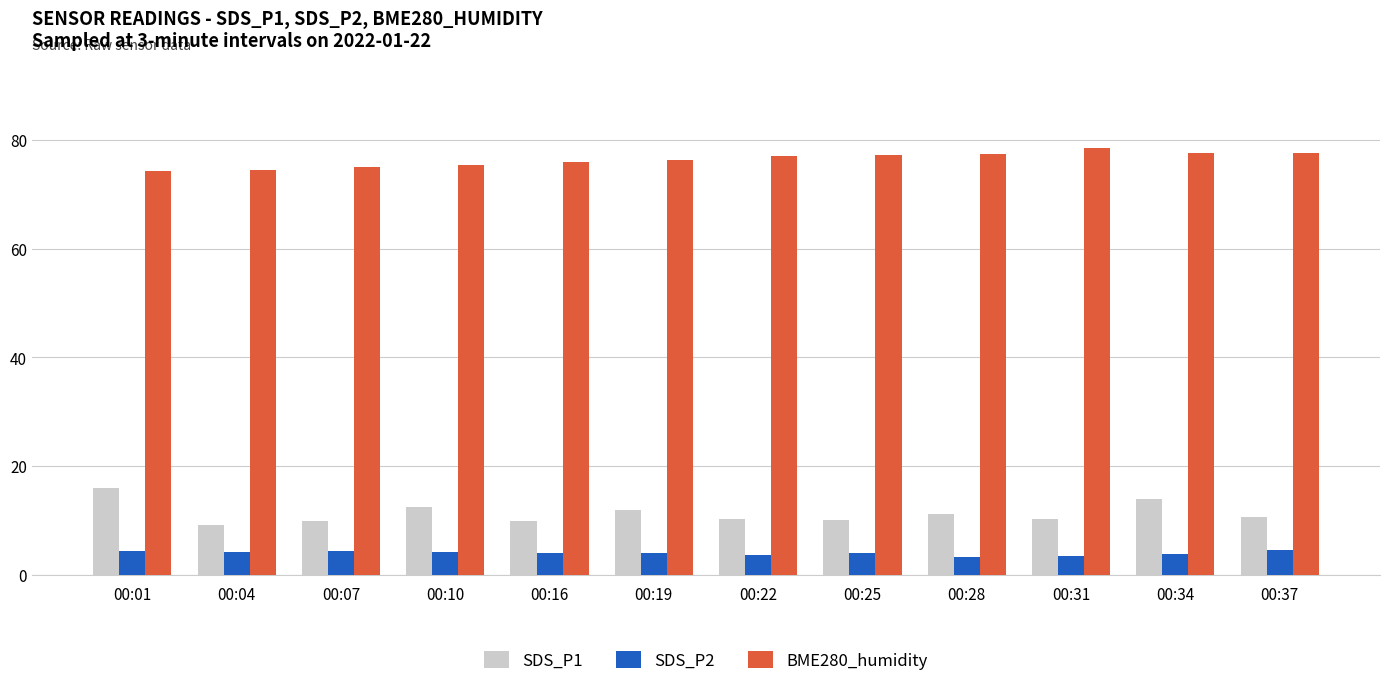

Between 00:04 and 00:31, which series saw the biggest shift?

BME280_humidity